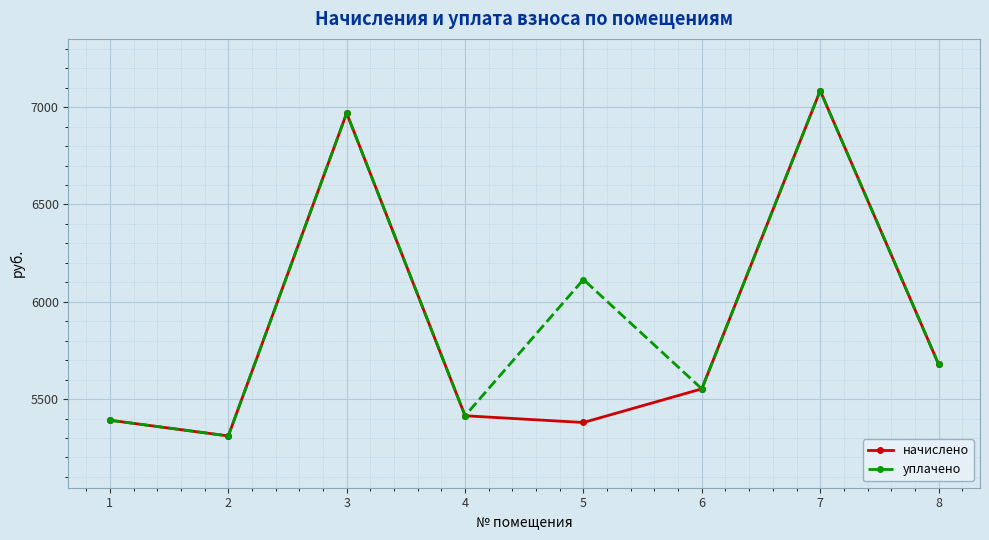

What is the value of the уплачено point at the 4th from the left?

5414.4